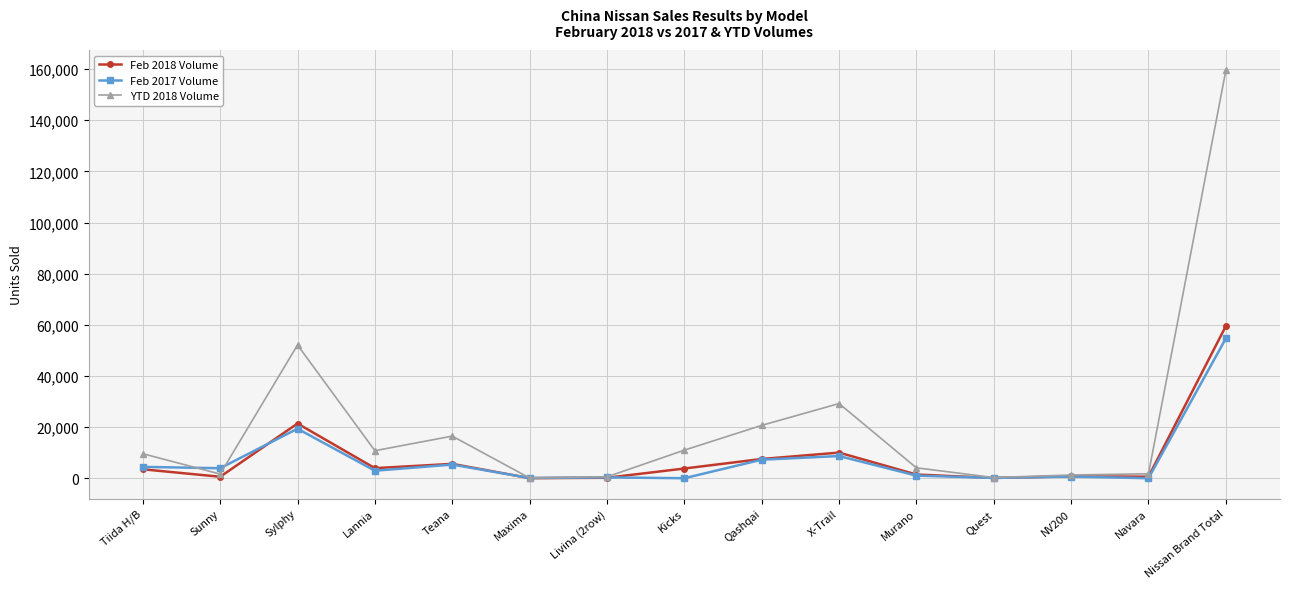

True or false: YTD 2018 Volume has a value of 9587 at Tiida H/B.

True